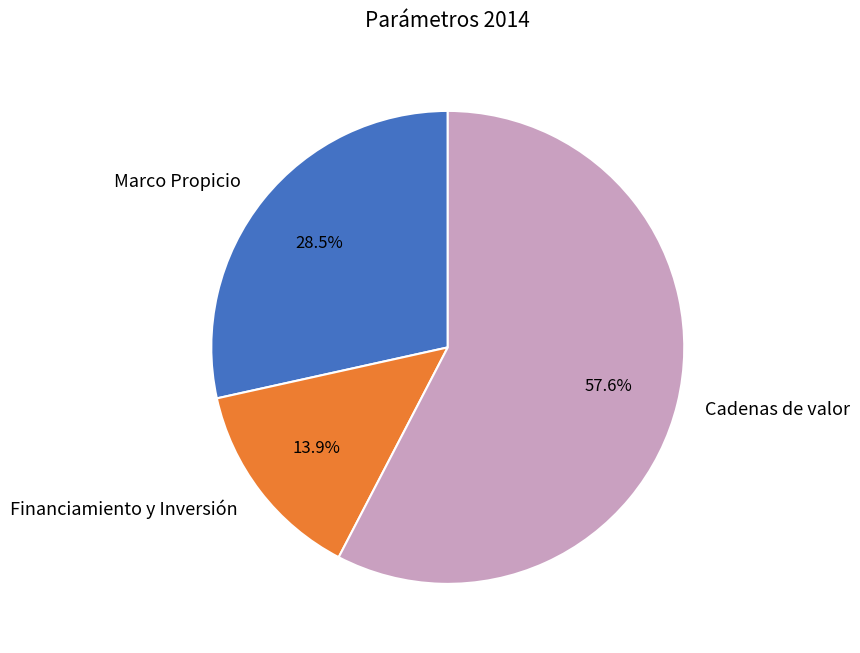

What is the largest slice in the pie chart?

Cadenas de valor